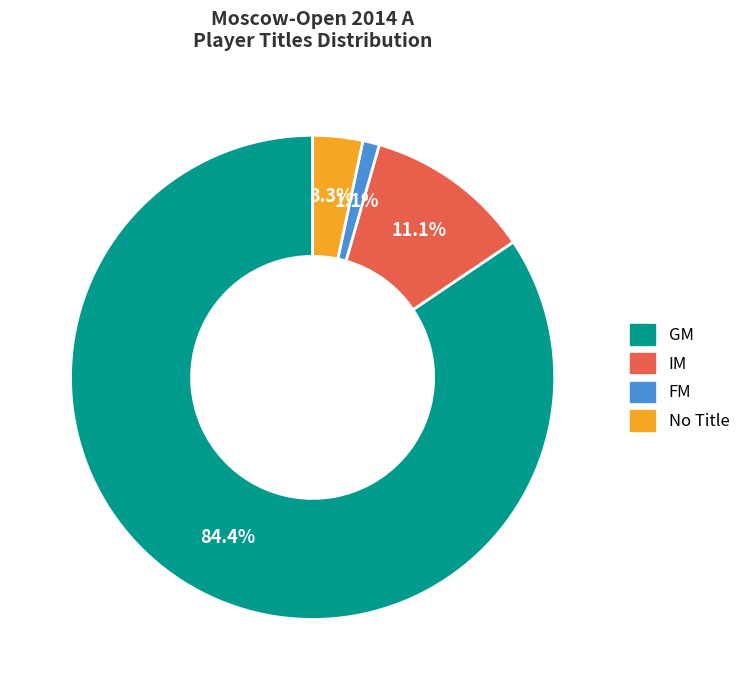

Is GM the majority of the pie?

Yes